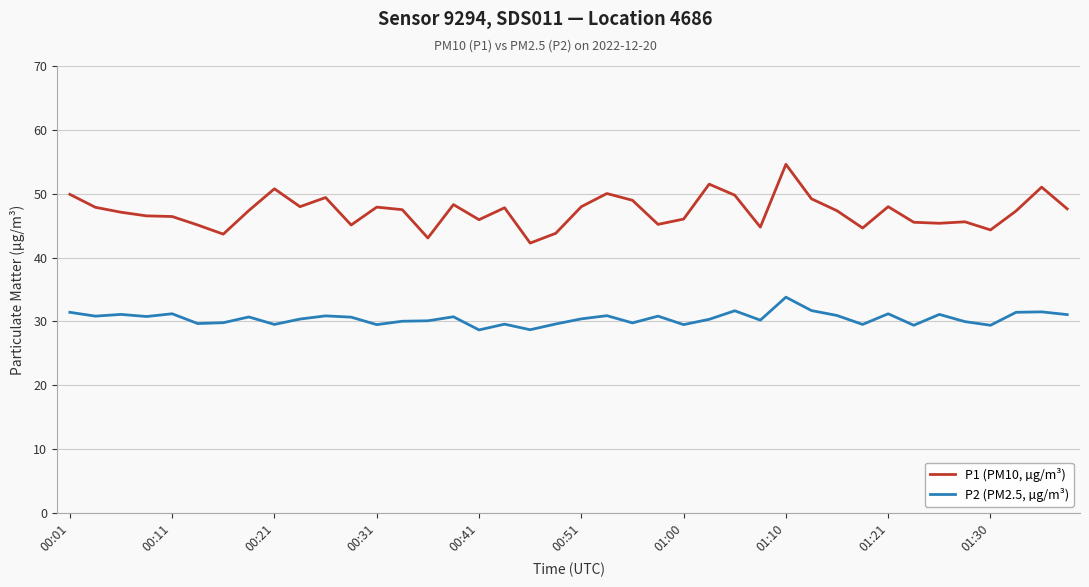

What is the difference between the maximum and minimum values in the P2 (PM2.5, µg/m³) series?

5.1